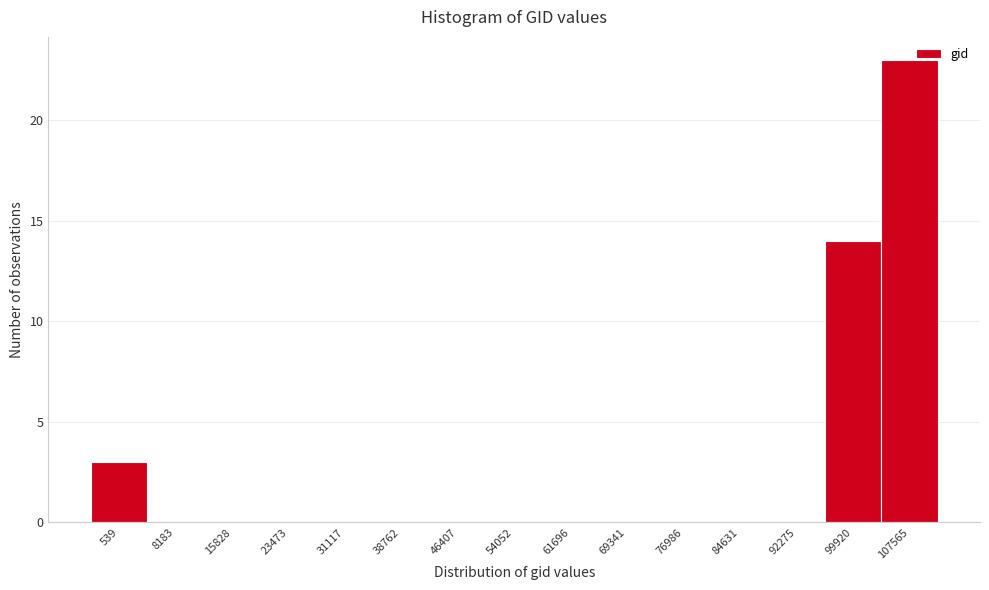

Reading left to right, extract all data points from this chart.

539=3	8183=0	15828=0	23473=0	31117=0	38762=0	46407=0	54052=0	61696=0	69341=0	76986=0	84631=0	92275=0	99920=14	107565=23